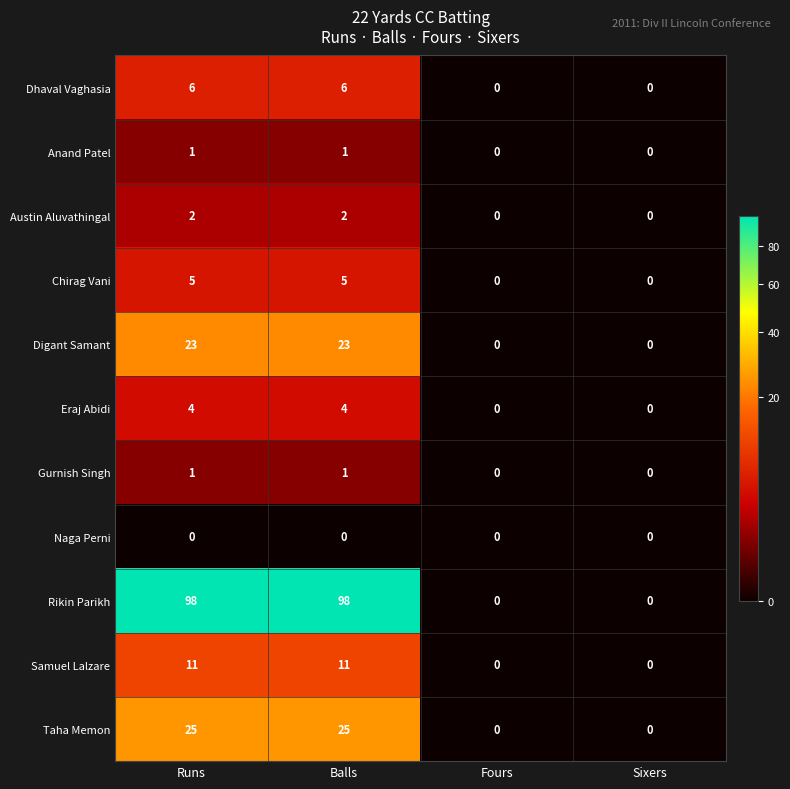

What is the greatest value displayed?

98